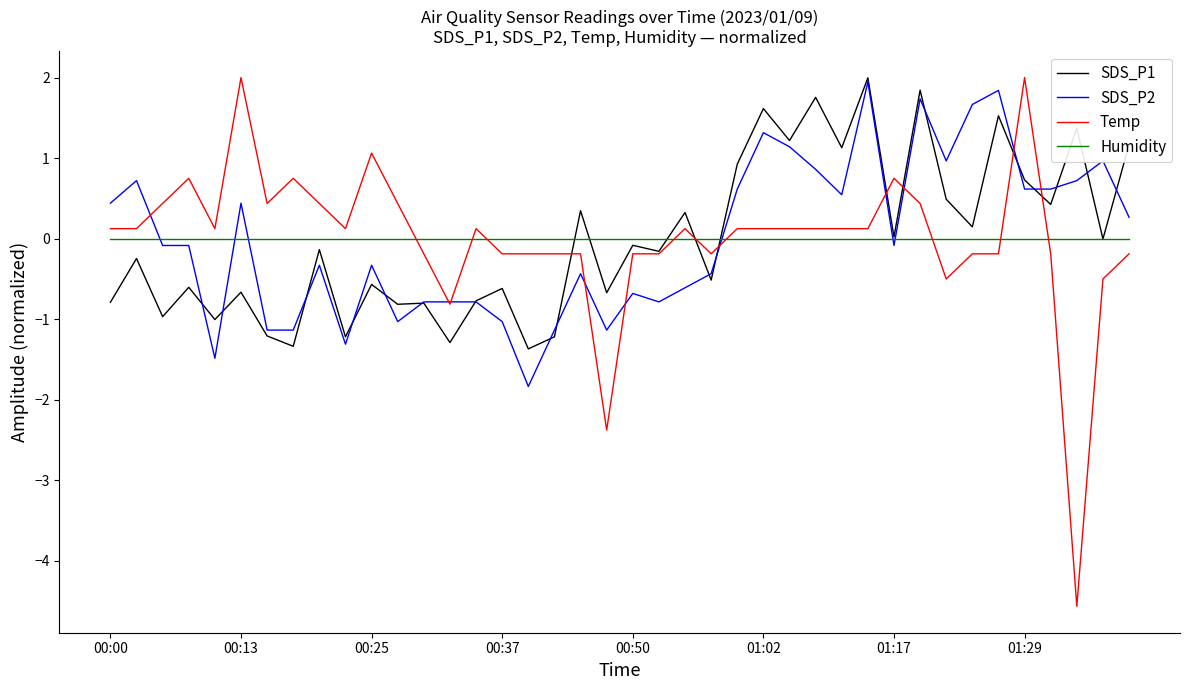

True or false: SDS_P2 and Humidity intersect in this chart.

True